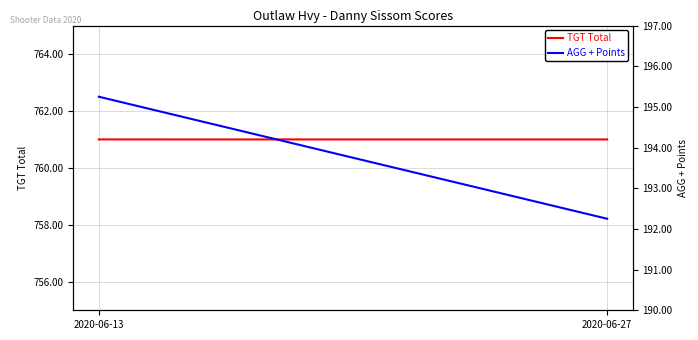

What is the maximum value for TGT Total?

761.0